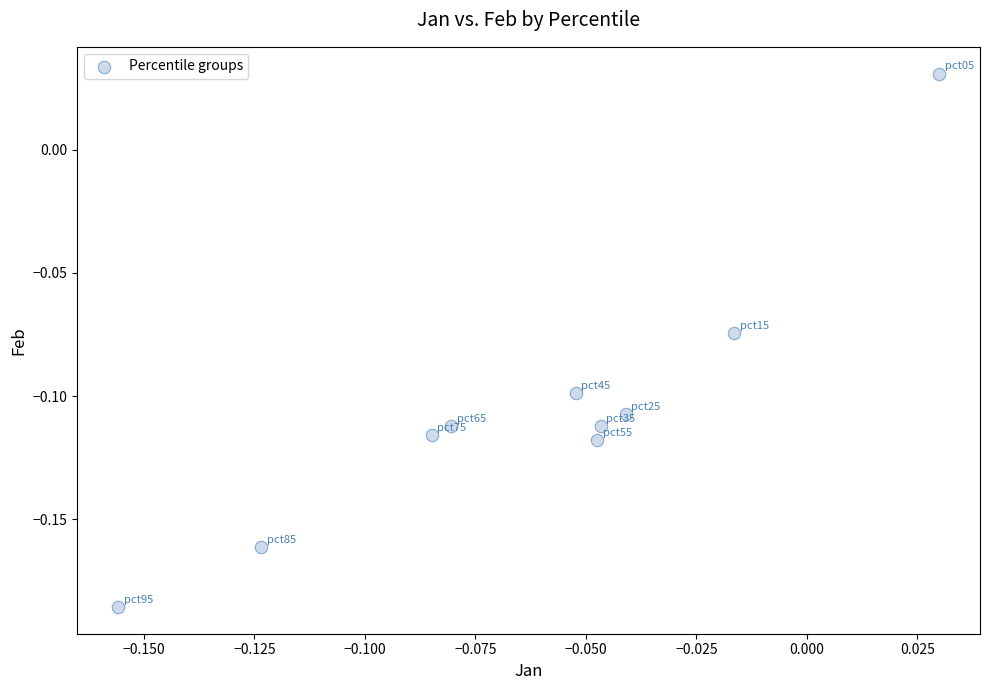

How many points are shown in the scatter plot?

10